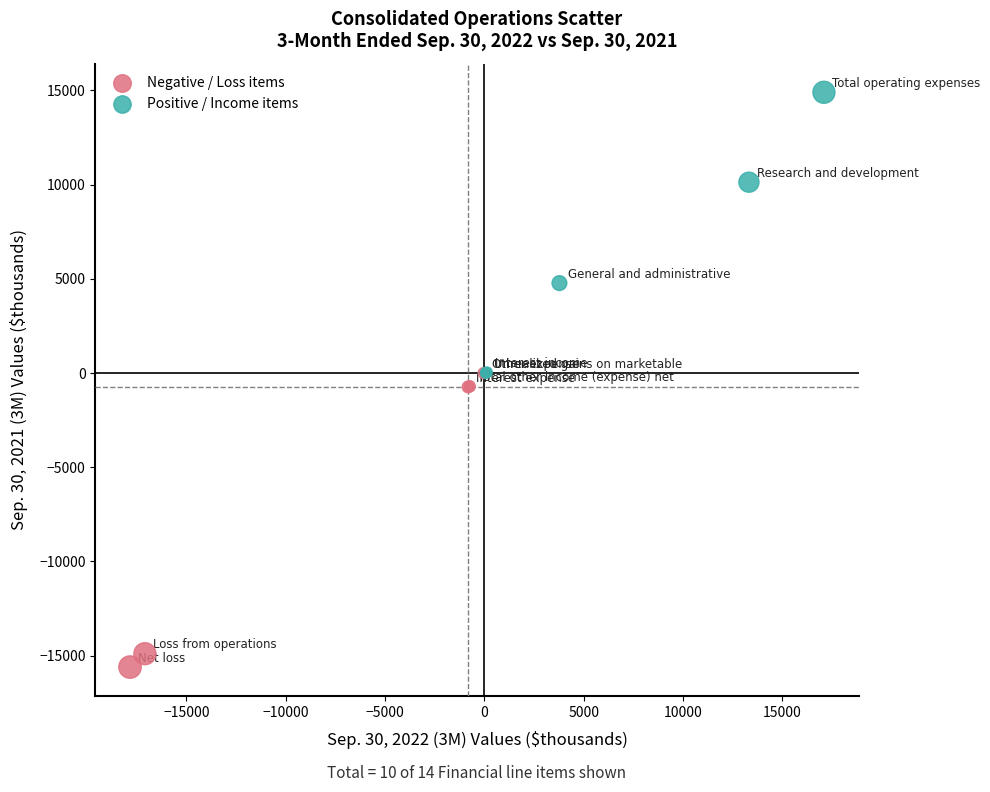

Which series reaches the maximum Y coordinate?

Positive / Income items